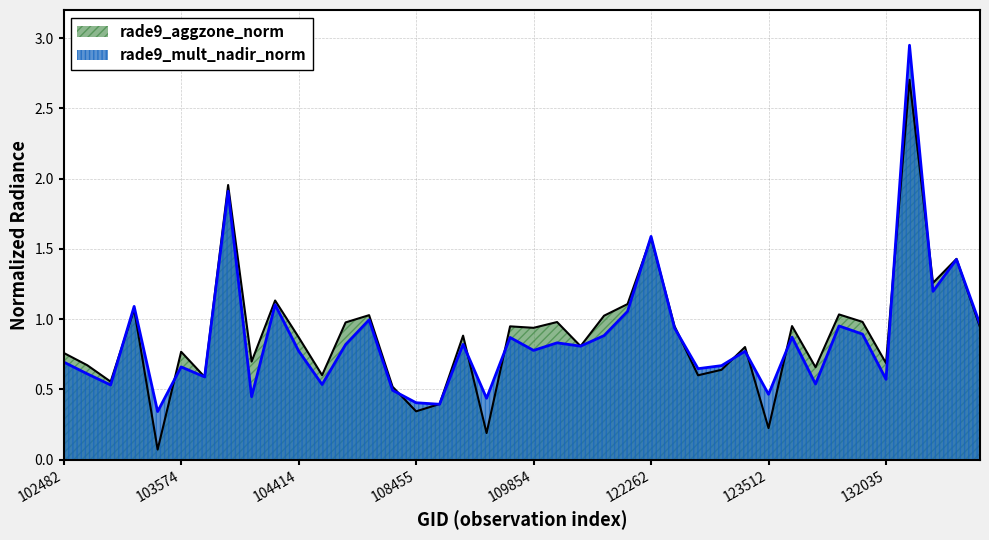

Where is the first local minimum for rade9_mult_nadir_norm?

102732